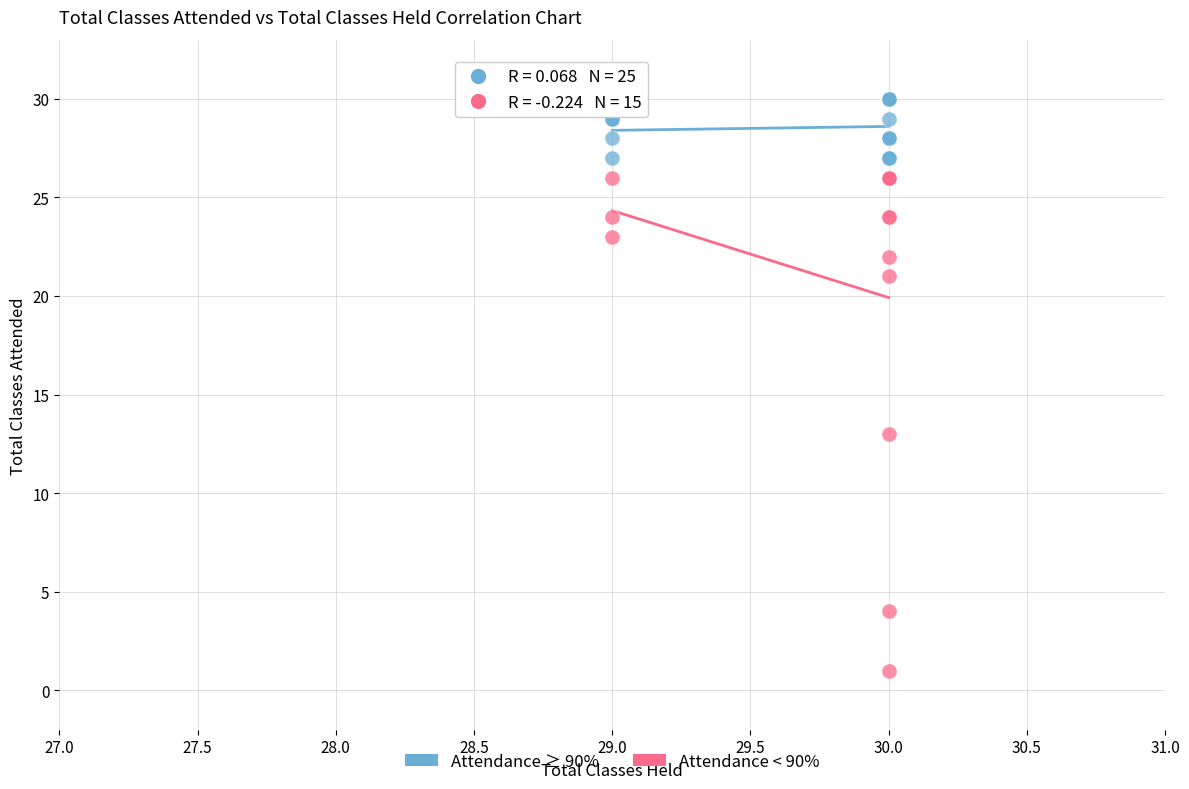

Which series reaches the minimum Y coordinate?

Attendance < 90%